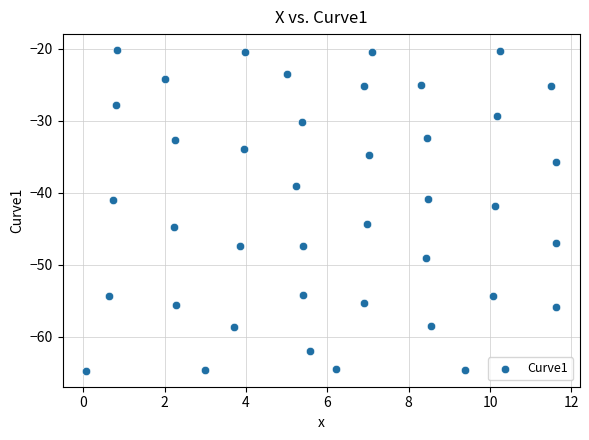

What is the range of X values (max minus min)?

11.6